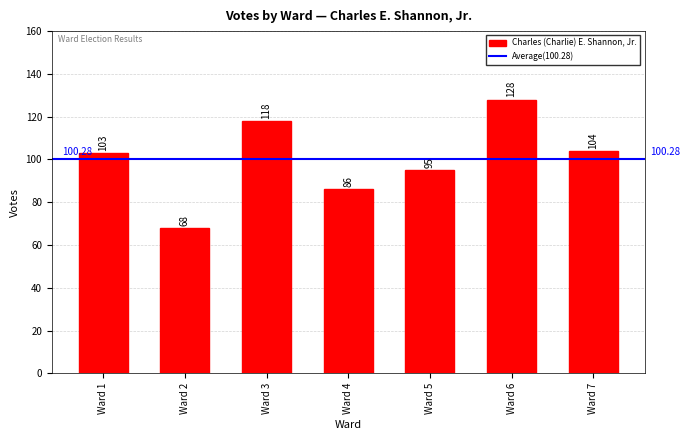

What is the value of the 4th bar from the left?

86